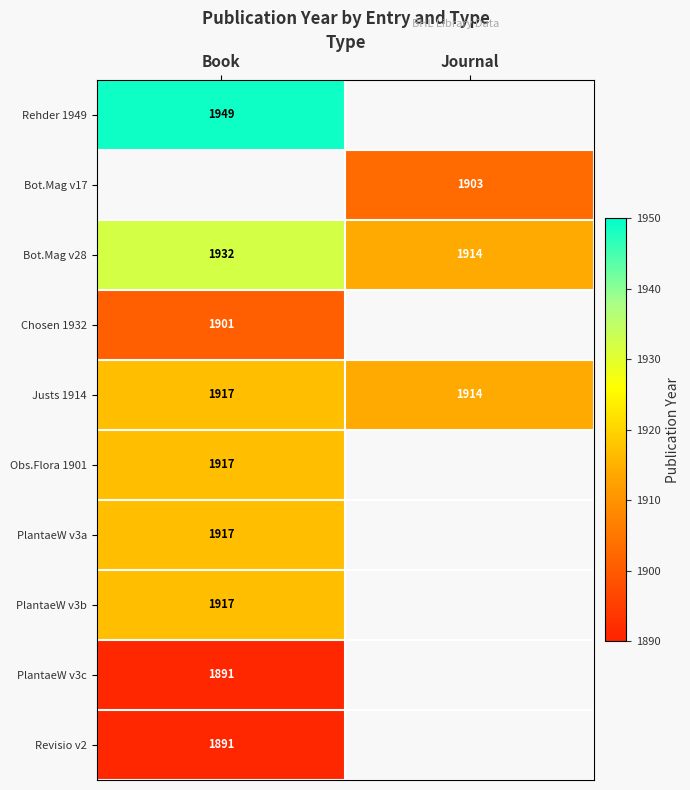

What is the sum of all Justs 1914 values?

3831